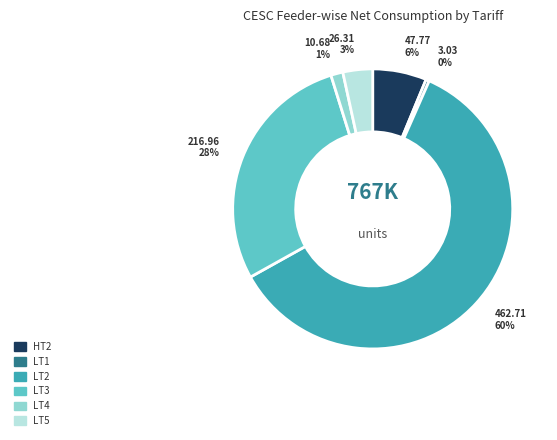

How many segments does this pie chart have?

6